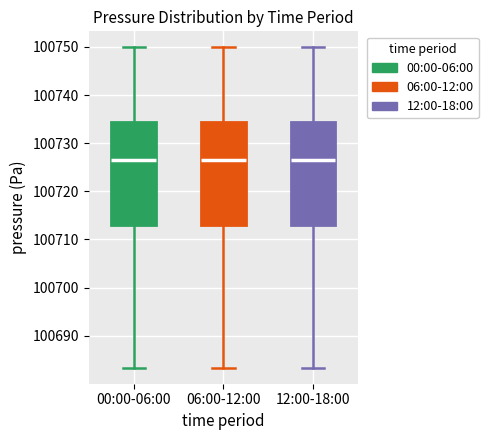

Where does the median line of the box for 06:00-12:00 sit on the y-axis? The values are not printed on the chart, so give them approximately, as read against the axis.

100726